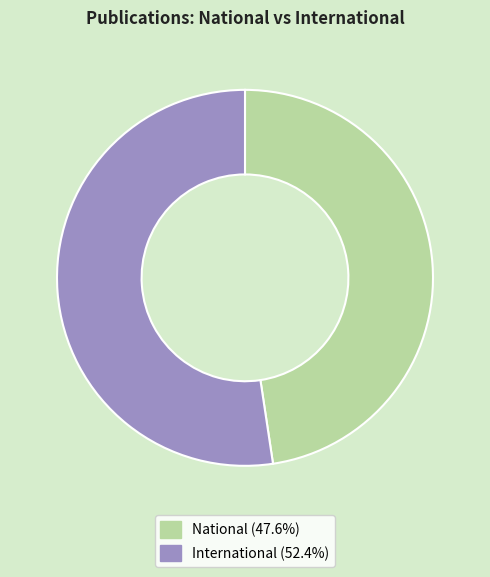

Is there a majority slice in this chart?

Yes